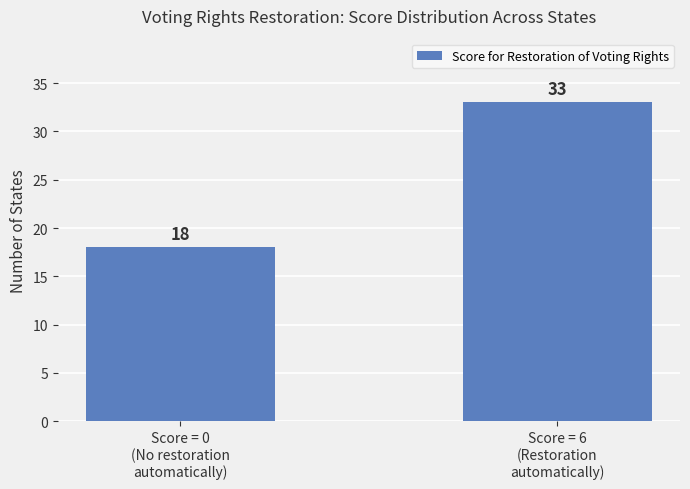

Reading right to left, list all the values displayed in this chart.

Score = 6
(Restoration
automatically)=33	Score = 0
(No restoration
automatically)=18